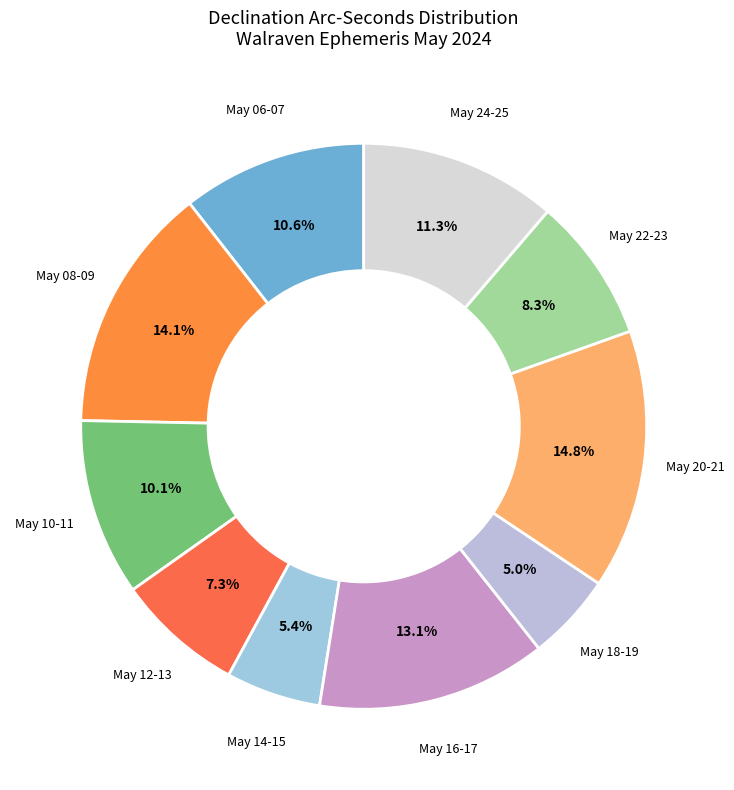

To the nearest percent, what is the average slice percentage?

10%